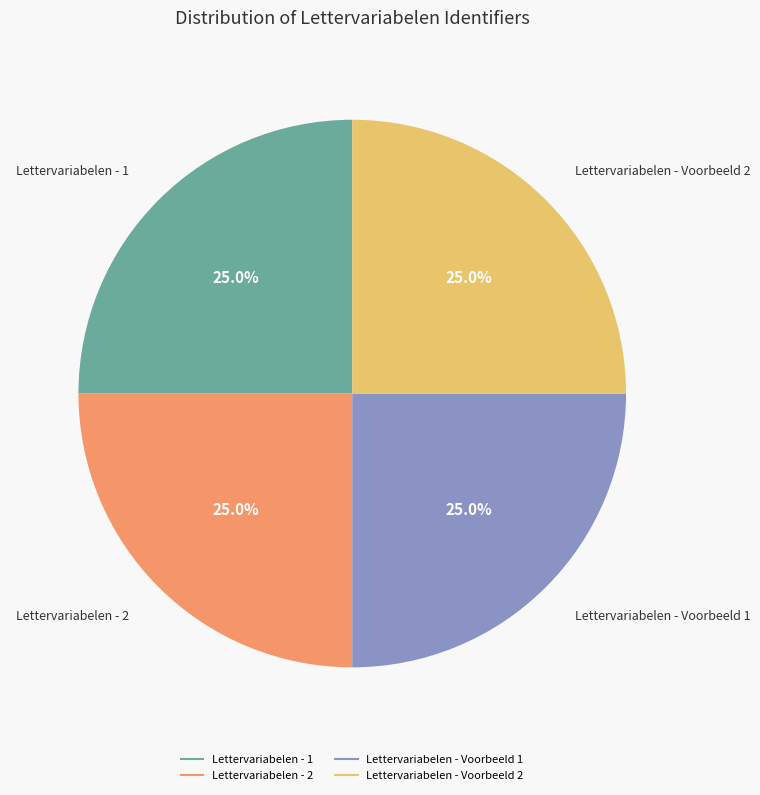

Does Lettervariabelen - 1 account for over 50% of the chart?

No